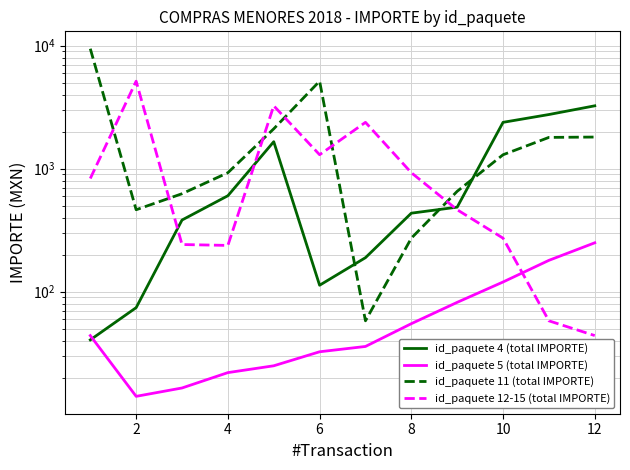

Does the chart have visible grid lines?

Yes